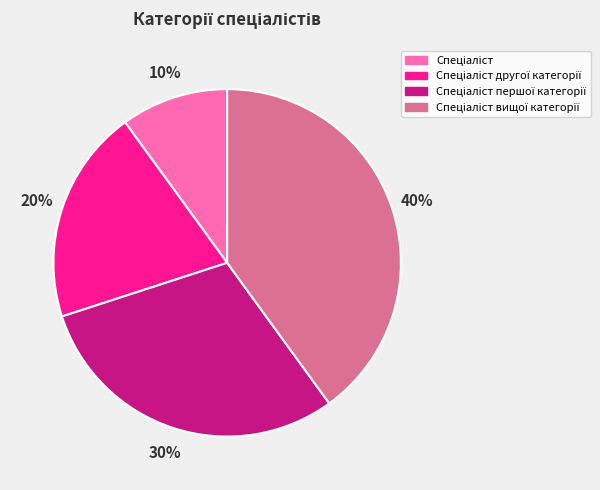

To the nearest percent, what is the average slice percentage?

25%